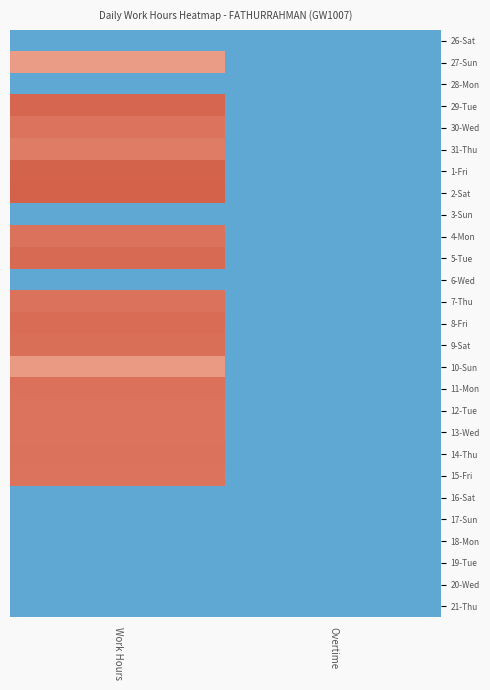

How many categories are shown in the chart?

2